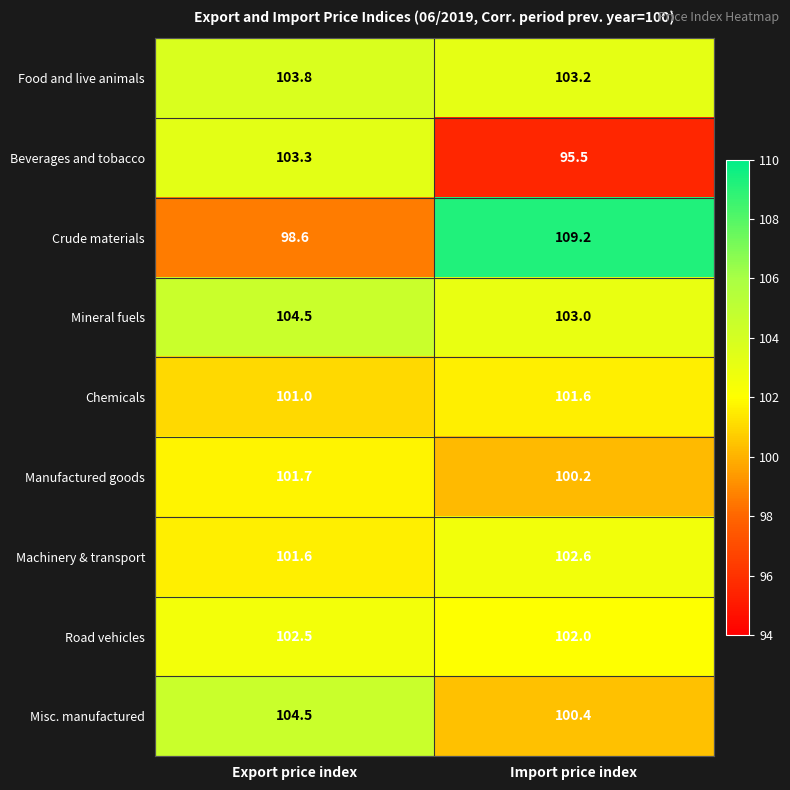

List the labels in order of Chemicals value, smallest first.

Export price index, Import price index